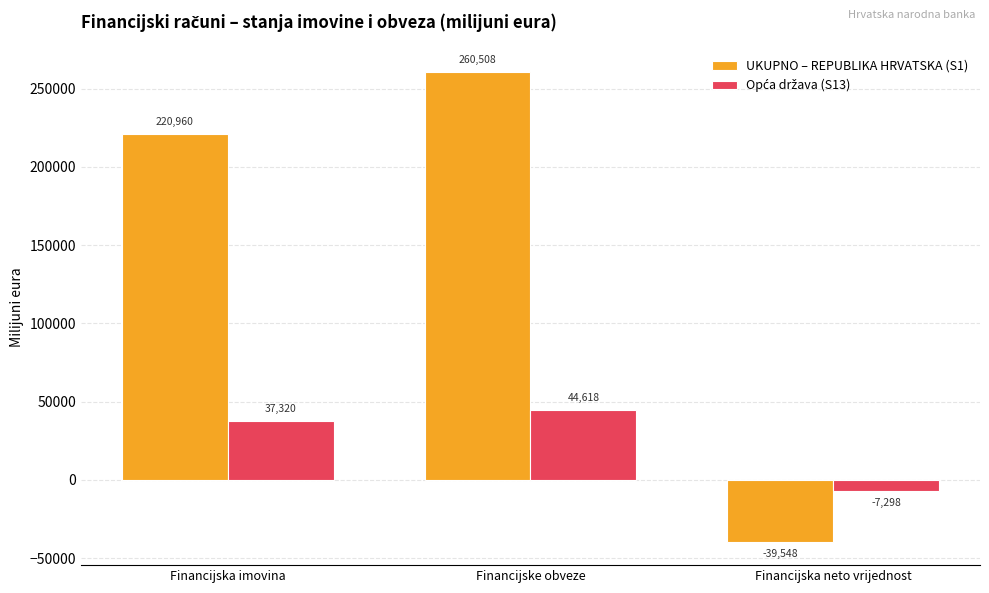

What is the total value across all series at Financijska imovina?

258280.0